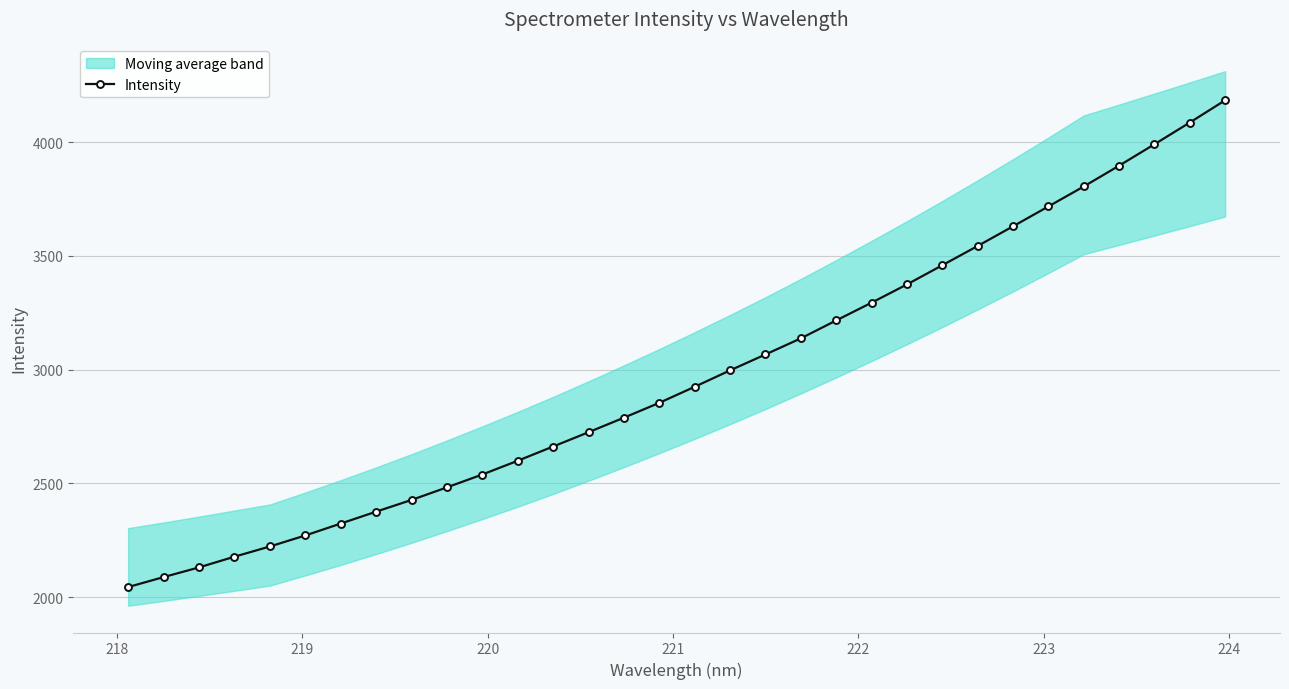

True or false: the data has more than 0 interior local peaks.

False